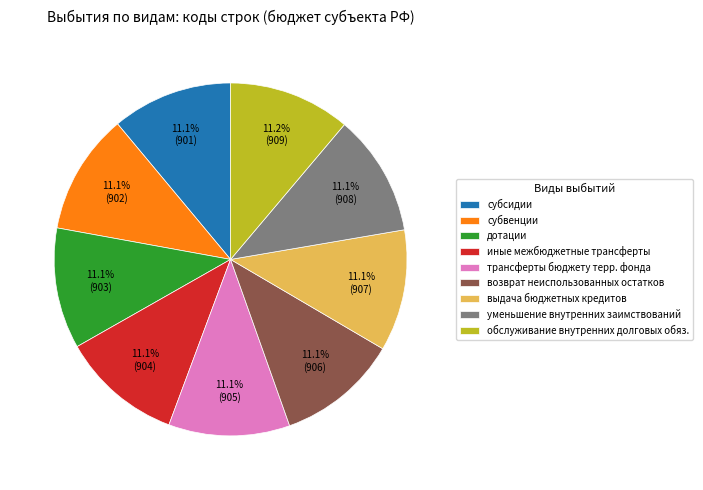

Count the number of slices in the pie.

9